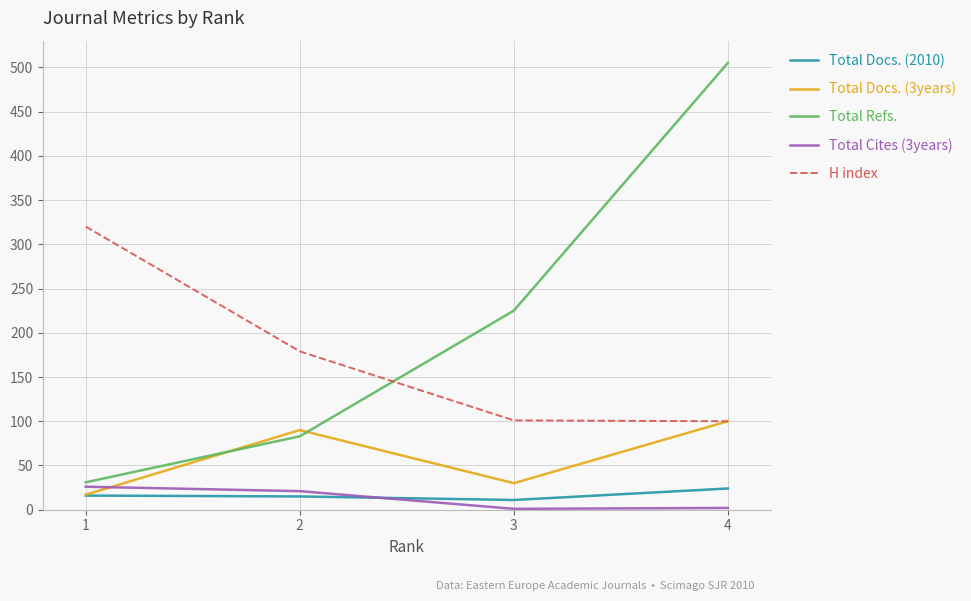

Which series ends up on top after the final intersection of Total Cites (3years) and Total Docs. (3years)?

Total Docs. (3years)